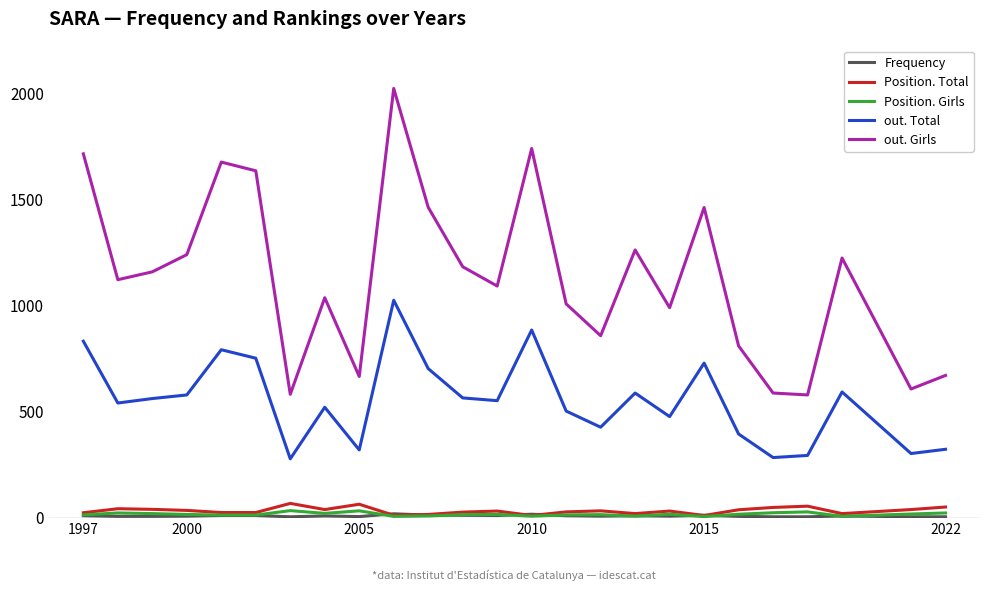

How many interior local peaks does the Position. Total series have?

7